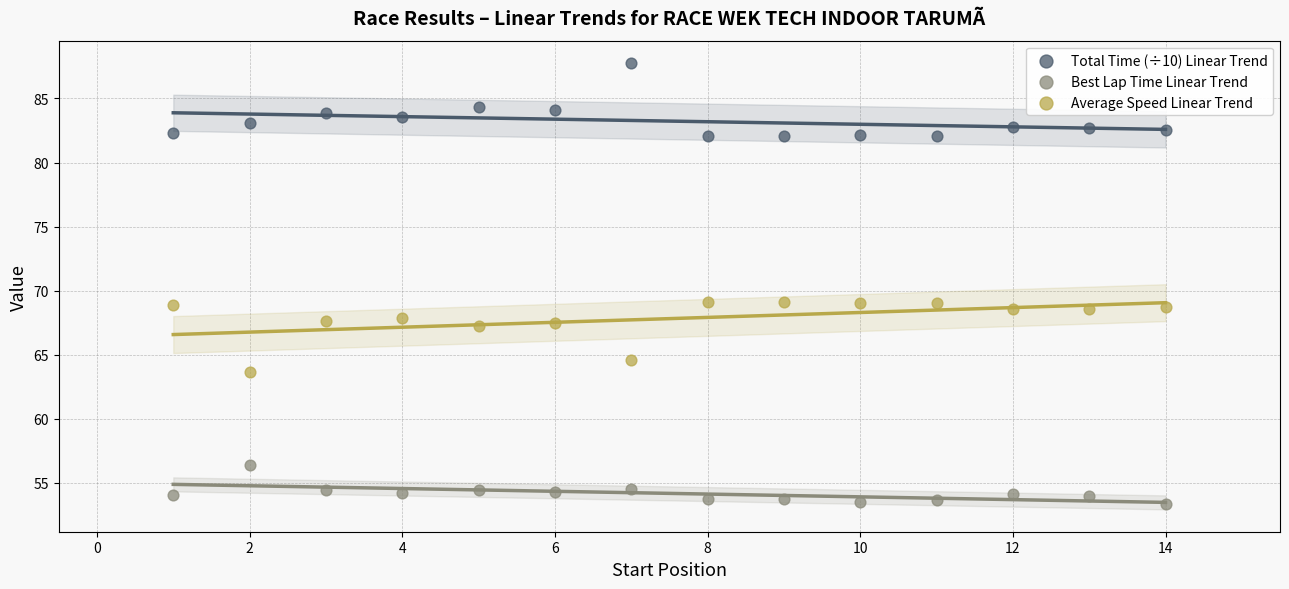

Which series reaches the minimum Y coordinate?

Best Lap Time Linear Trend